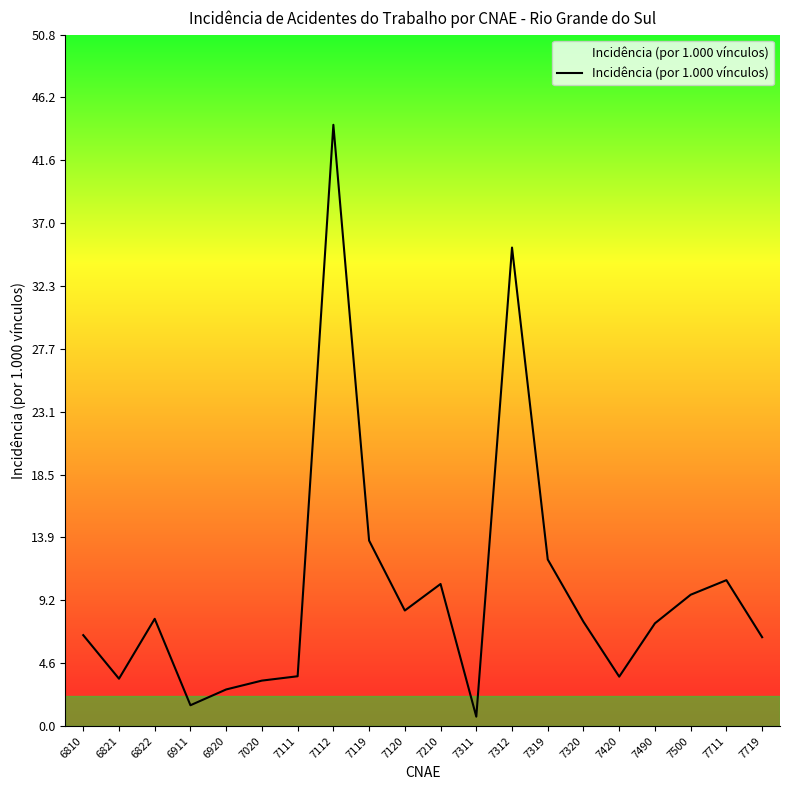

How many categories are shown in the chart?

20